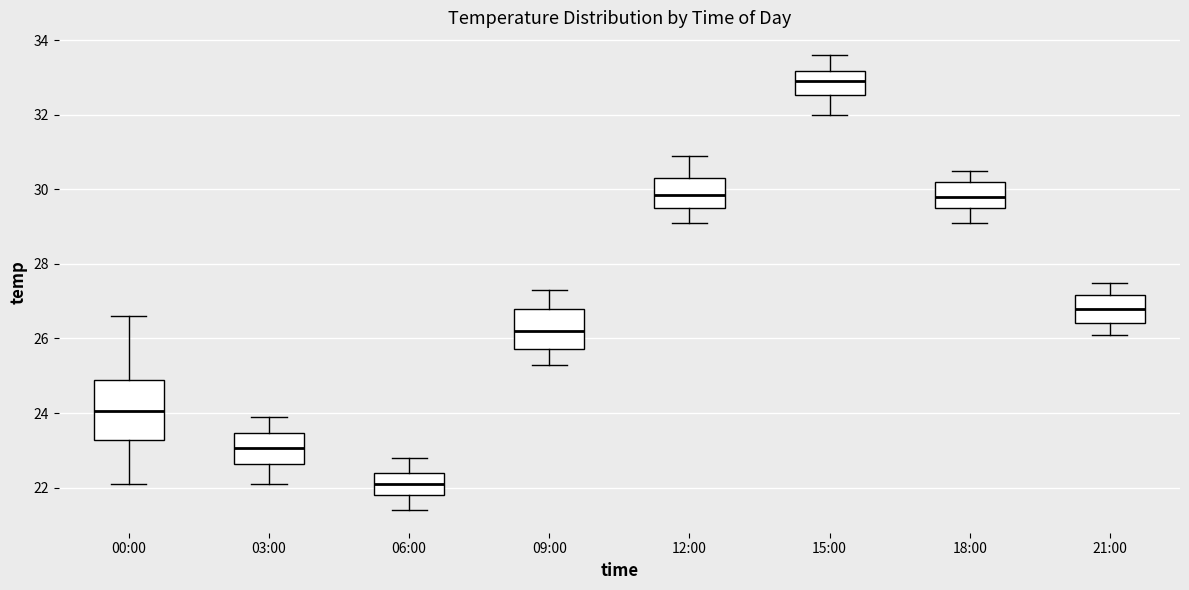

Where is the lower edge of the box for 18:00 on the y-axis? The values are not printed on the chart, so give them approximately, as read against the axis.

29.6